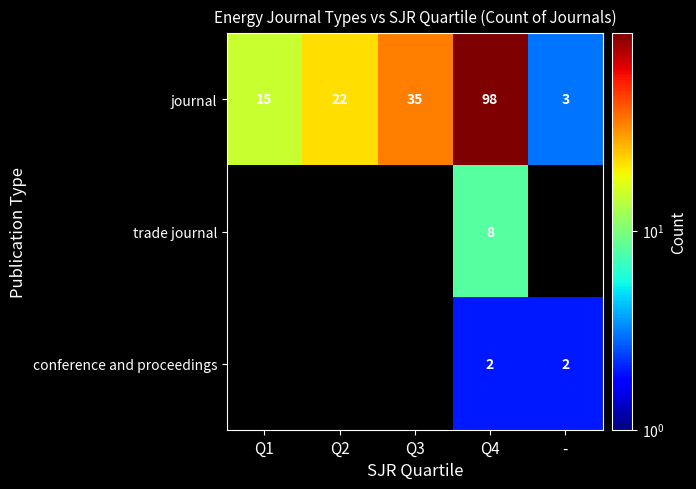

True or false: journal has a value of 27 at Q1.

False